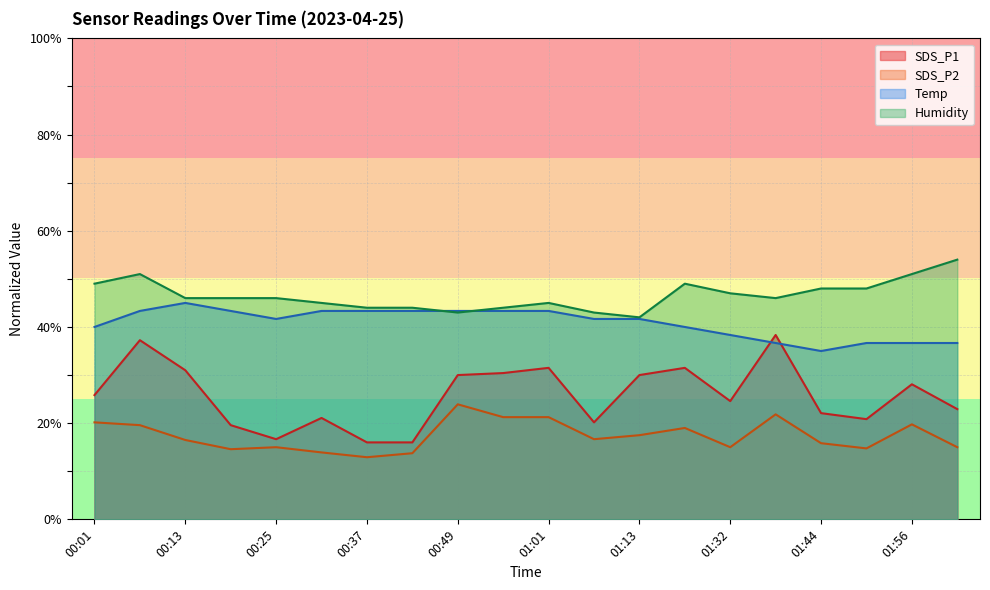

How many lines are shown in the chart?

4